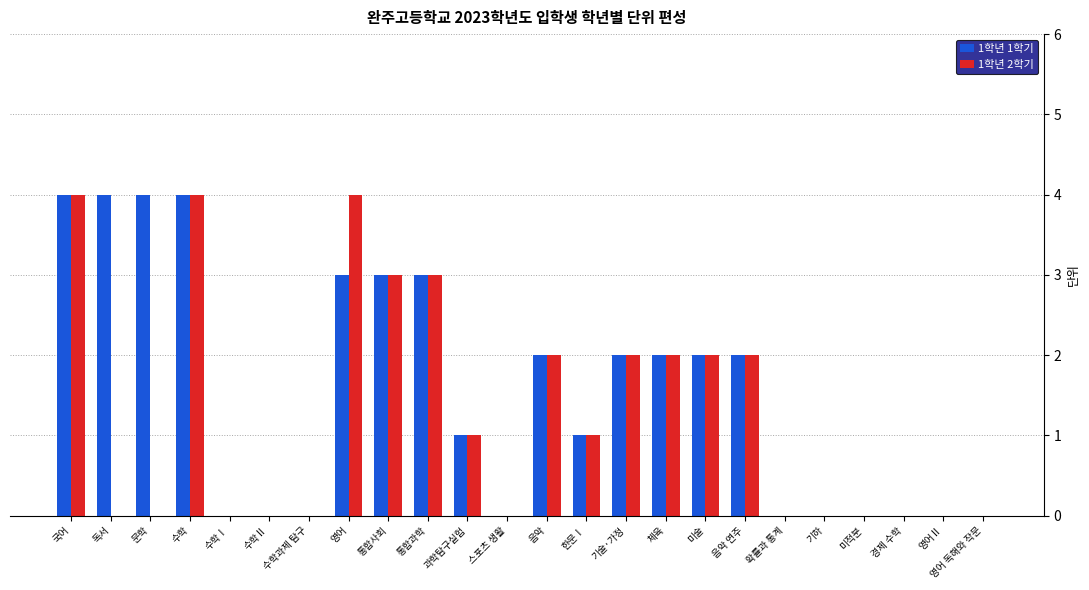

Between 문학 and 영어, which series saw the biggest shift?

1학년 2학기